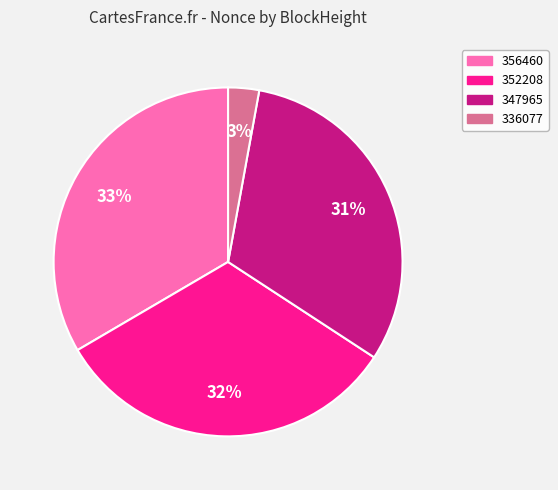

Does any single category account for the majority?

No